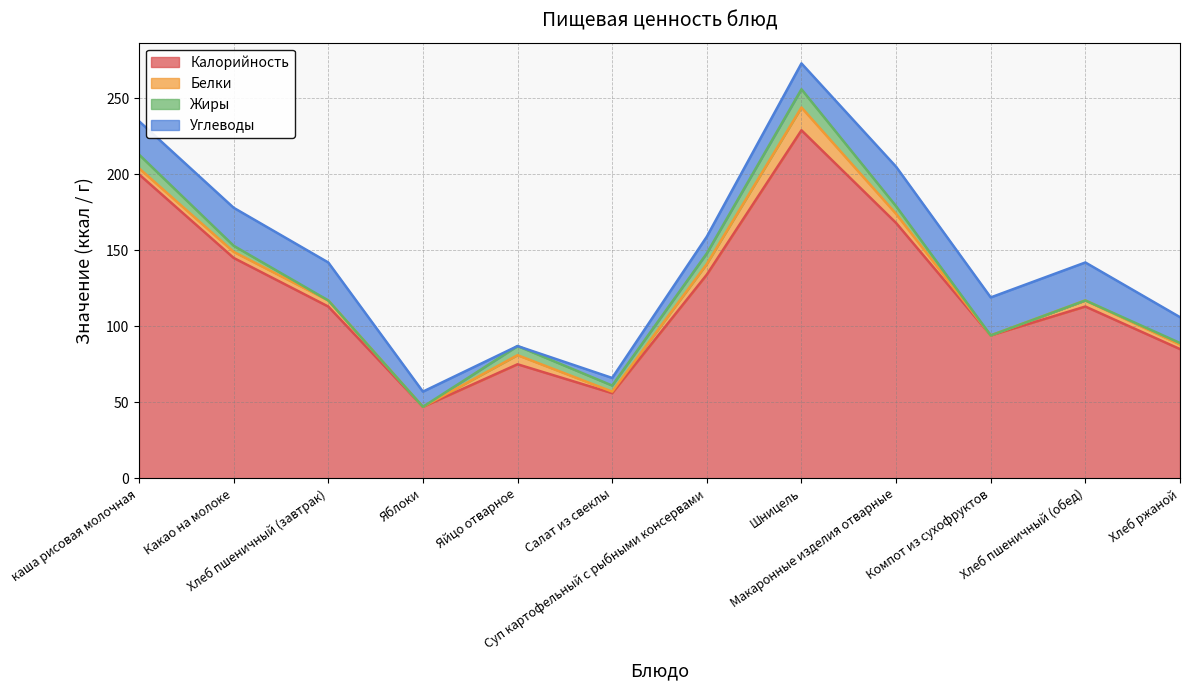

Which series changed the most between Хлеб пшеничный (завтрак) and Яйцо отварное?

Калорийность